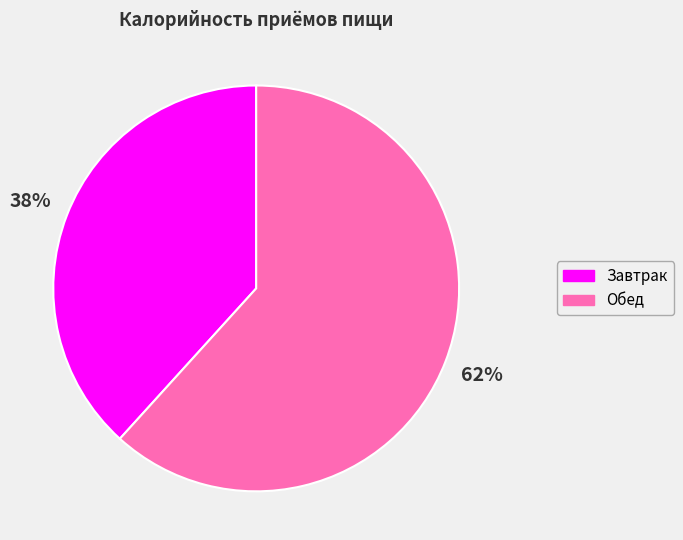

To the nearest percent, what percentage of the pie is Завтрак?

38%